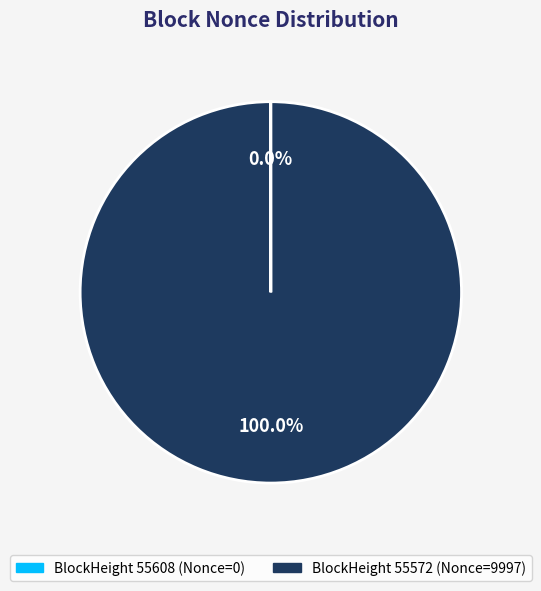

Is there a majority slice in this chart?

Yes